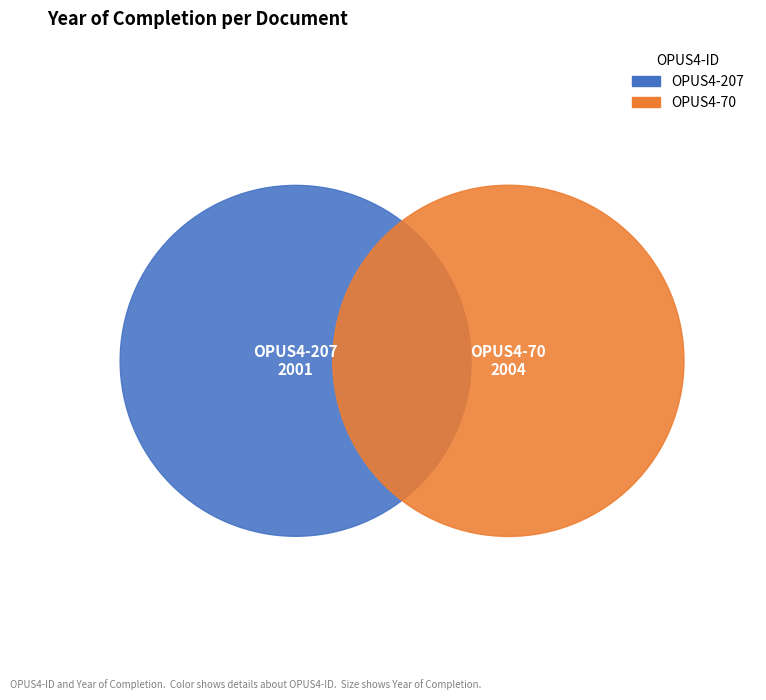

Which has a higher value, OPUS4-70 or OPUS4-207?

OPUS4-70